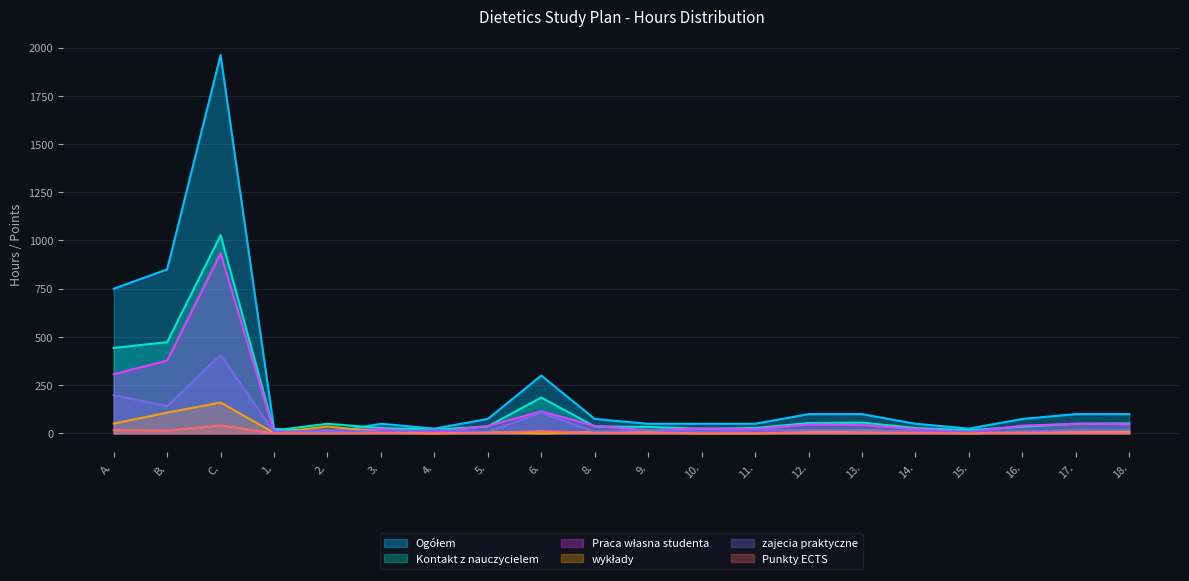

Reading left to right, list all the values displayed in this chart.

Ogółem: 750	850	1961	25	2	50	25	75	300	75	50	50	50	100	100	50	25	75	100	100
Kontakt z nauczycielem: 443	473	1027	15	50	28	20	36	186	36	34	24	28	54	56	28	17	35	50	52
Praca własna studenta: 307	377	934	10	14	22	5	39	114	39	16	26	22	46	44	22	8	40	50	48
wykłady: 51	108	160	3	36	8	0	8	0	8	6	0	0	6	16	8	0	9	6	9
zajecia praktyczne: 199	141	407	6	18	8	18	8	108	8	18	9	16	18	16	8	9	9	18	18
Punkty ECTS: 17	15	41	1	1	2	1	3	12	3	2	2	2	4	4	2	1	3	4	2